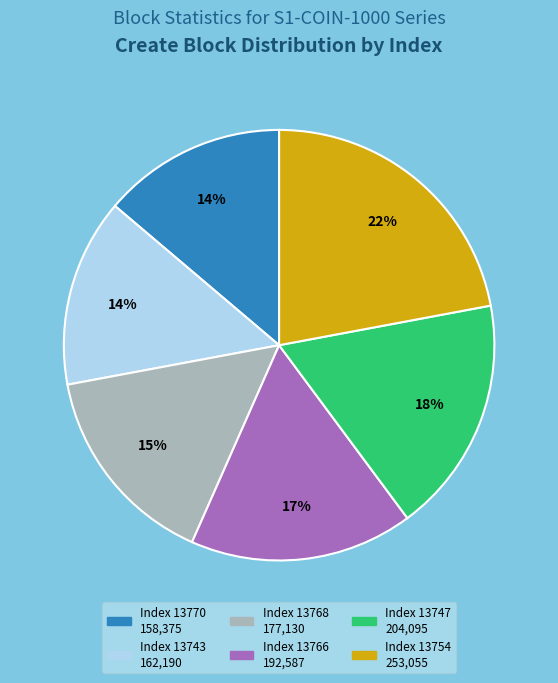

Is there any slice that represents more than half of the pie?

No